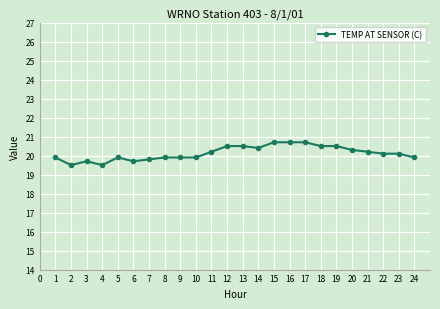

Where is the first local minimum?

2